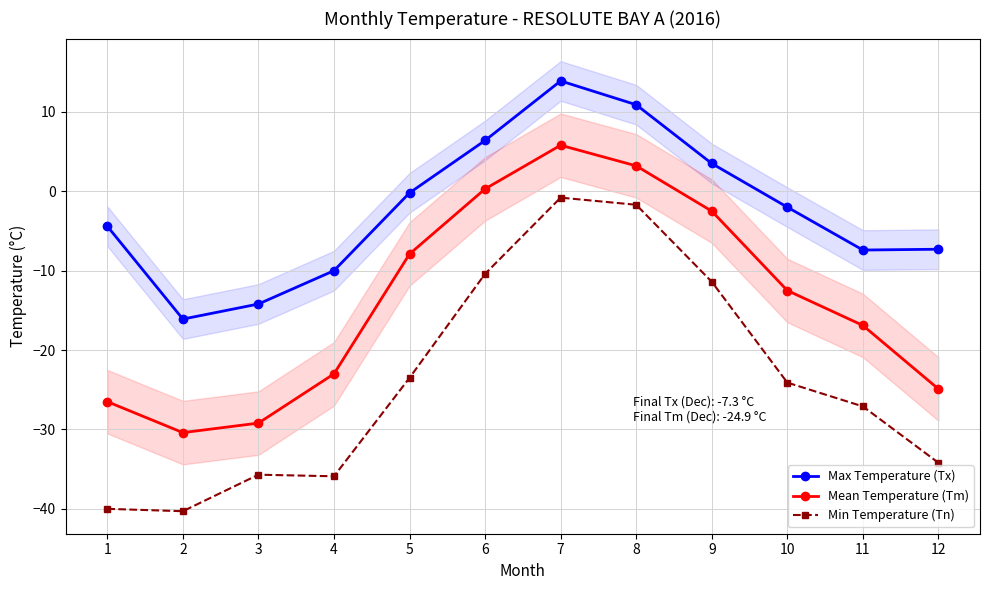

What is the sum of all Max Temperature (Tx) values?

-26.9